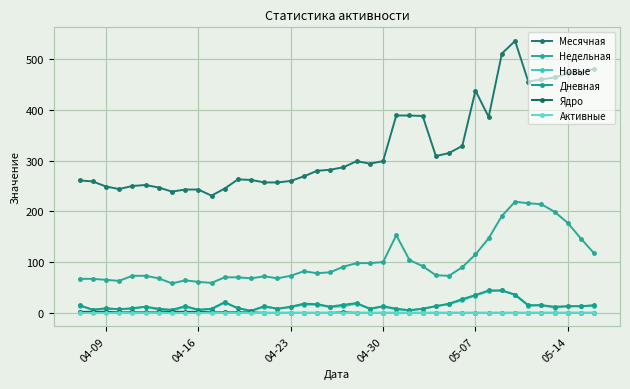

What is the spread (max minus min) of values at 05-14?

472